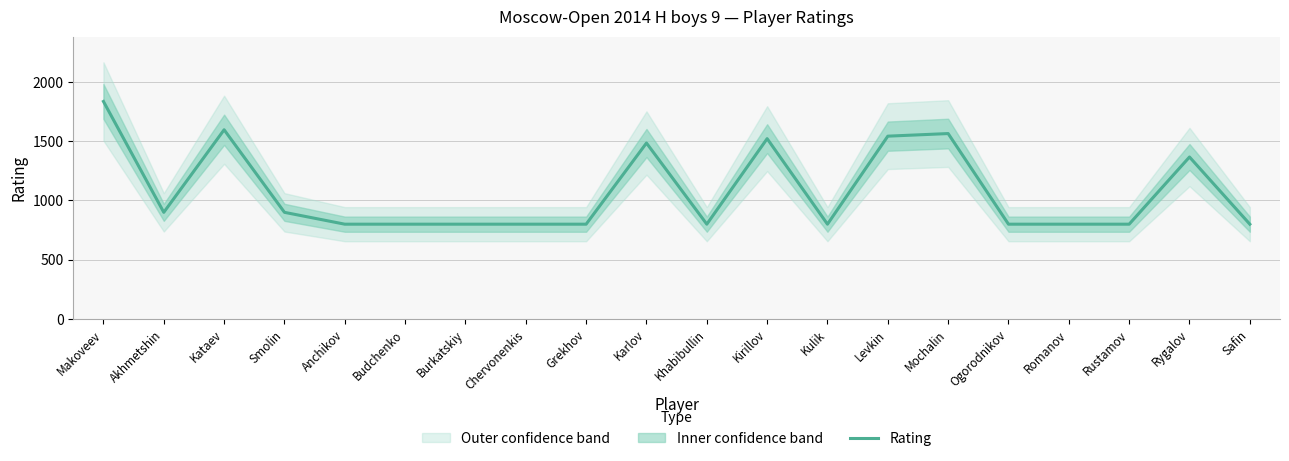

What is the label of the 18th point from the left?

Rustamov